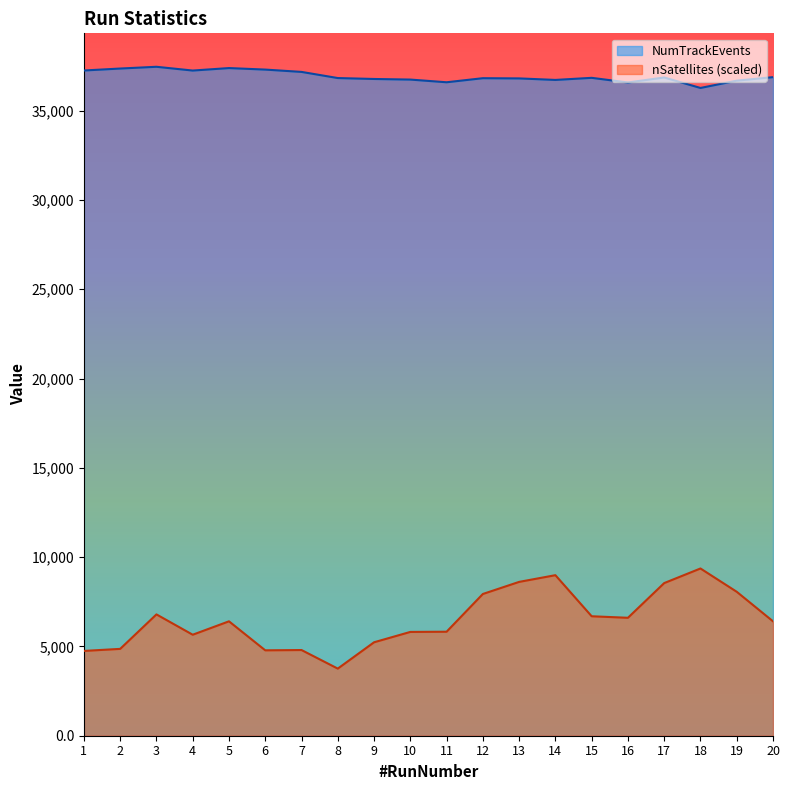

What is the total value across all series at 18?

45634.0